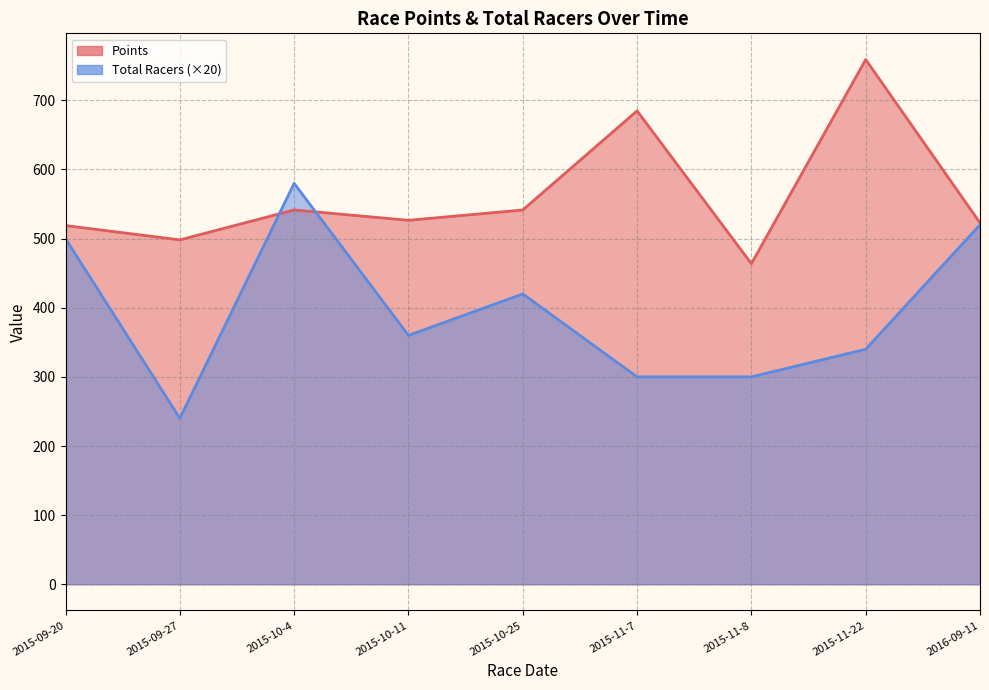

Which series ends up on top after the final intersection of Total Racers and Points?

Points